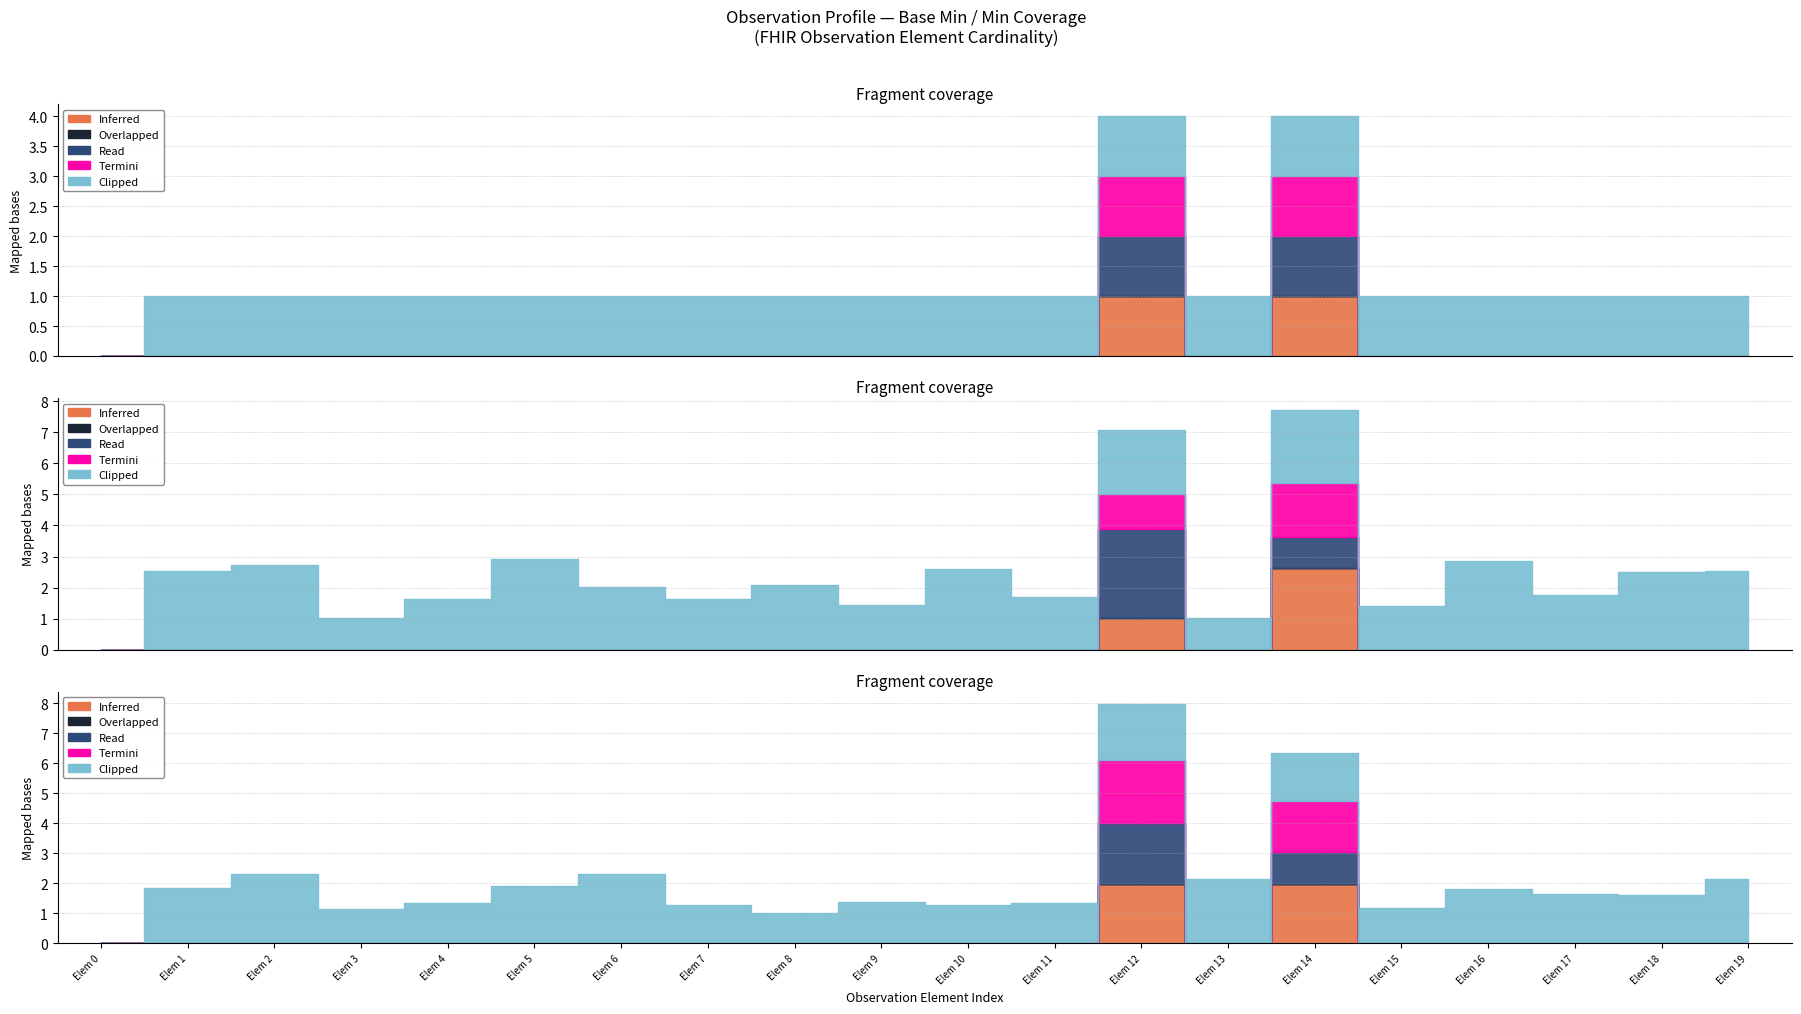

The Inferred series shows -1 at Observation.extension. True or false?

False